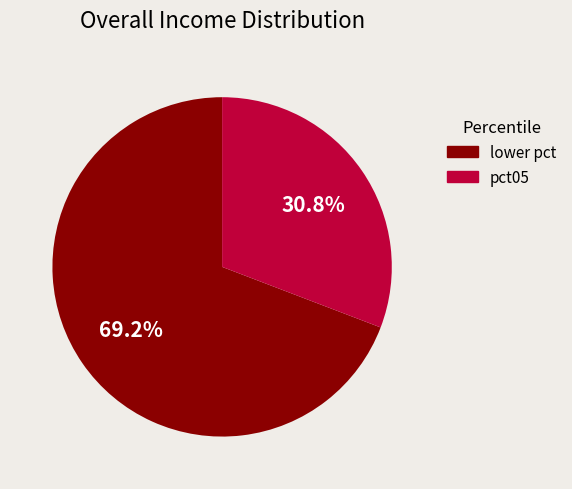

To the nearest percent, what is the average slice percentage?

50%